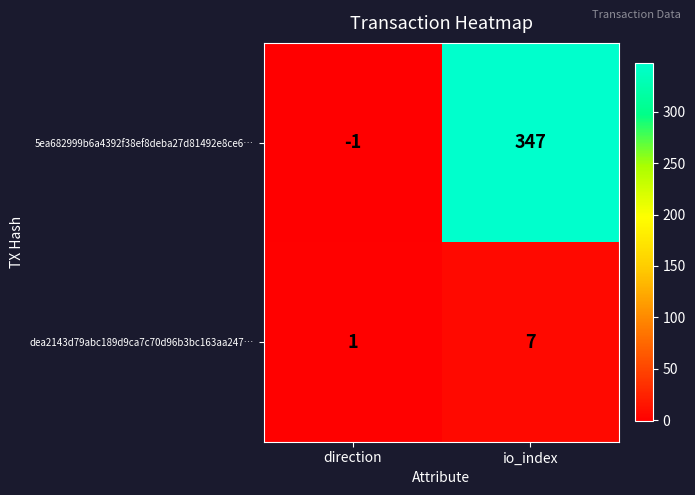

At which category does the chart reach its peak across all series?

io_index